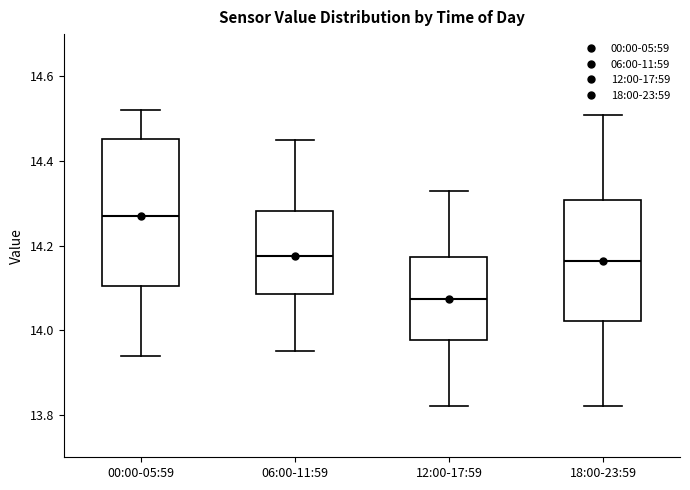

Reading left to right, transcribe this box plot: for each box, give where its median line is, the range the box spans, and where its two whiskers end, as read against the y-axis. The values are not printed on the chart, so give them approximately, as read against the axis.

00:00-05:59: median 14.28, box 14.10 to 14.46, whiskers 13.94 to 14.52
06:00-11:59: median 14.18, box 14.08 to 14.28, whiskers 13.96 to 14.46
12:00-17:59: median 14.08, box 13.98 to 14.18, whiskers 13.82 to 14.34
18:00-23:59: median 14.16, box 14.02 to 14.30, whiskers 13.82 to 14.52